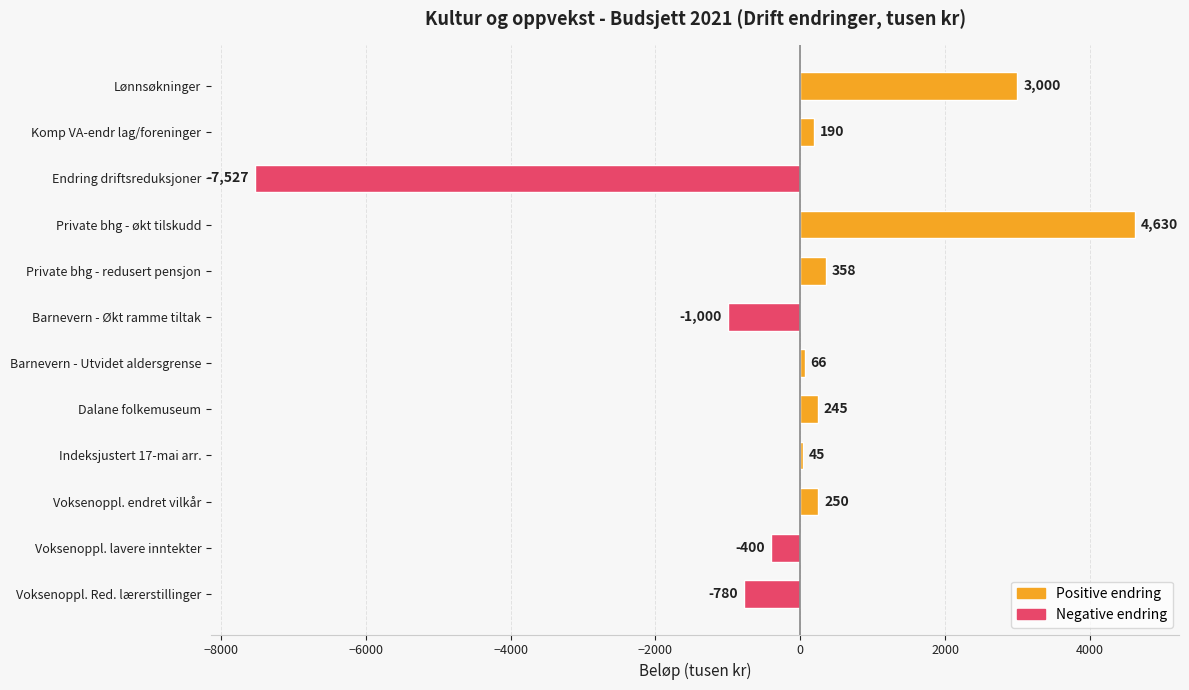

Rank the categories by value from highest to lowest.

Private bhg - økt tilskudd, Lønnsøkninger, Private bhg - redusert pensjon, Voksenoppl. endret vilkår, Dalane folkemuseum, Komp VA-endr lag/foreninger, Barnevern - Utvidet aldersgrense, Indeksjustert 17-mai arr., Voksenoppl. lavere inntekter, Voksenoppl. Red. lærerstillinger, Barnevern - Økt ramme tiltak, Endring driftsreduksjoner